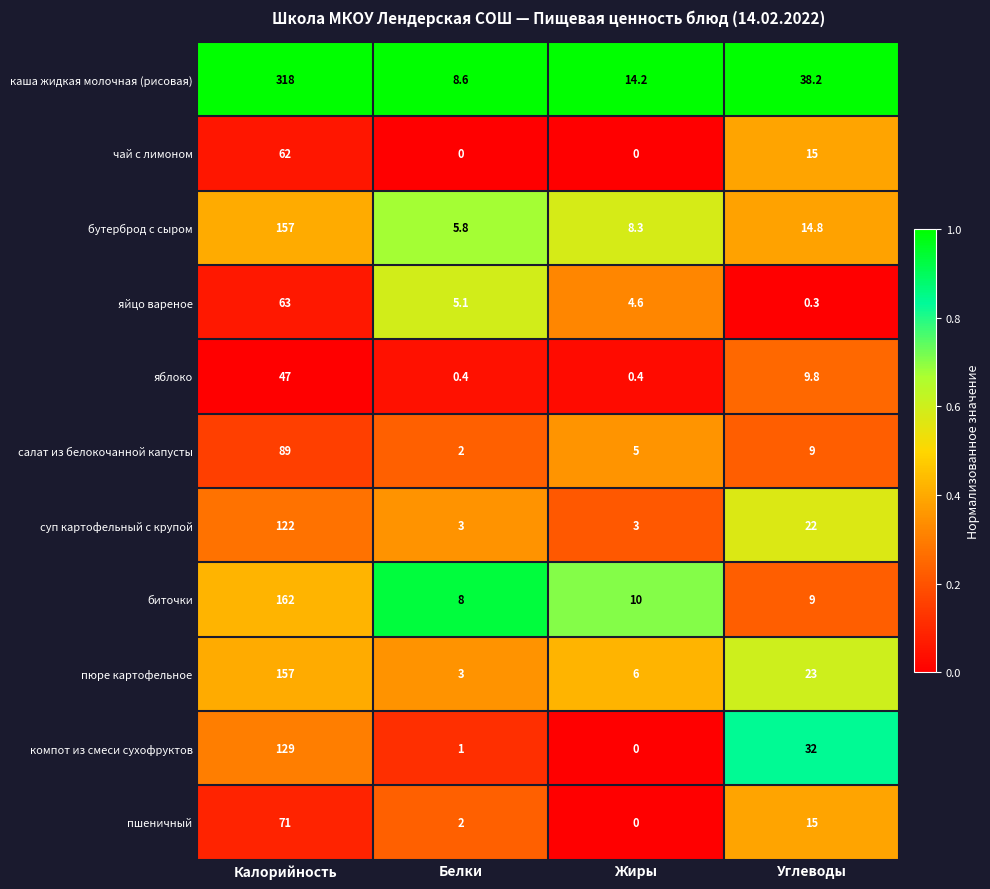

What is the difference between the maximum and second lowest values in the компот из смеси сухофруктов series?

128.0